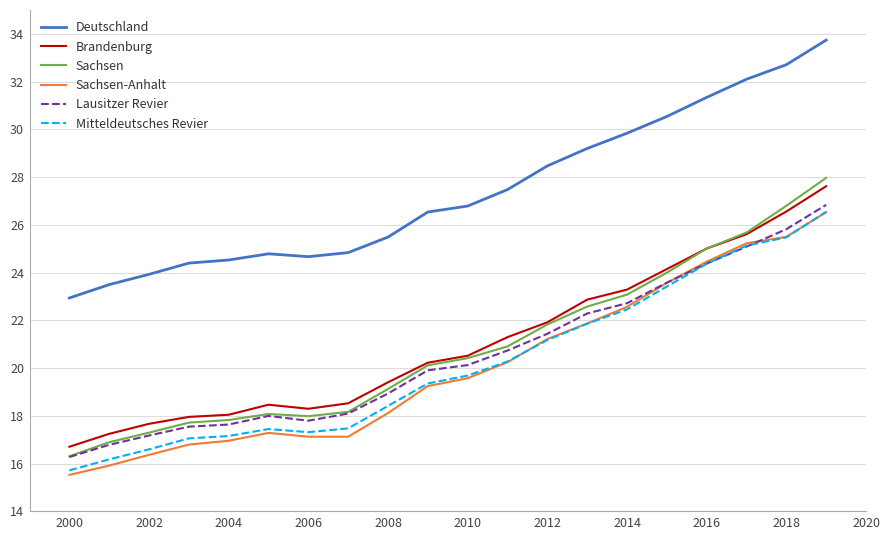

Which series has the largest total across all categories?

Deutschland